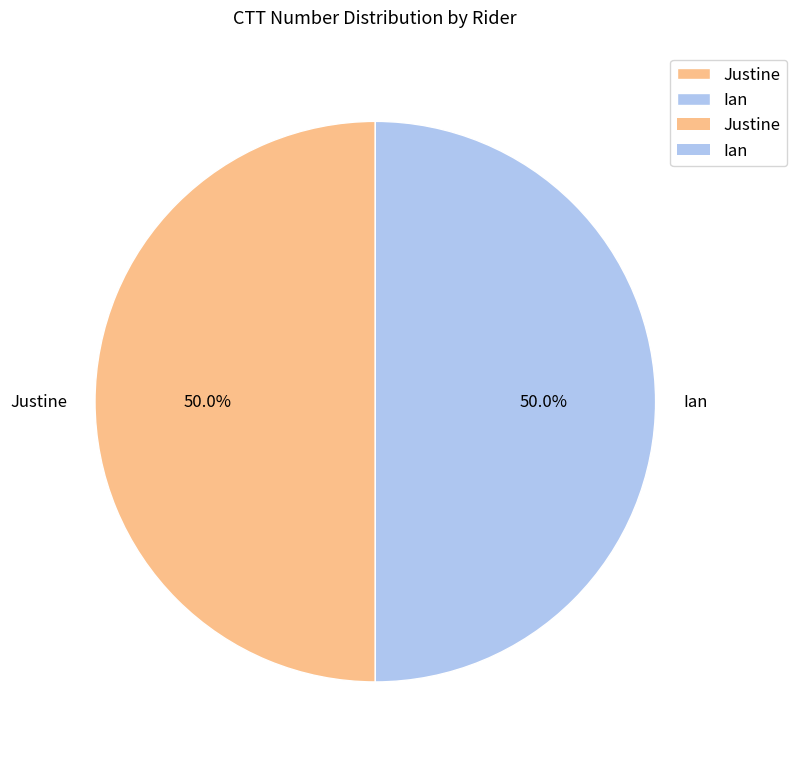

The Ian slice represents 39% of the pie. True or false?

False